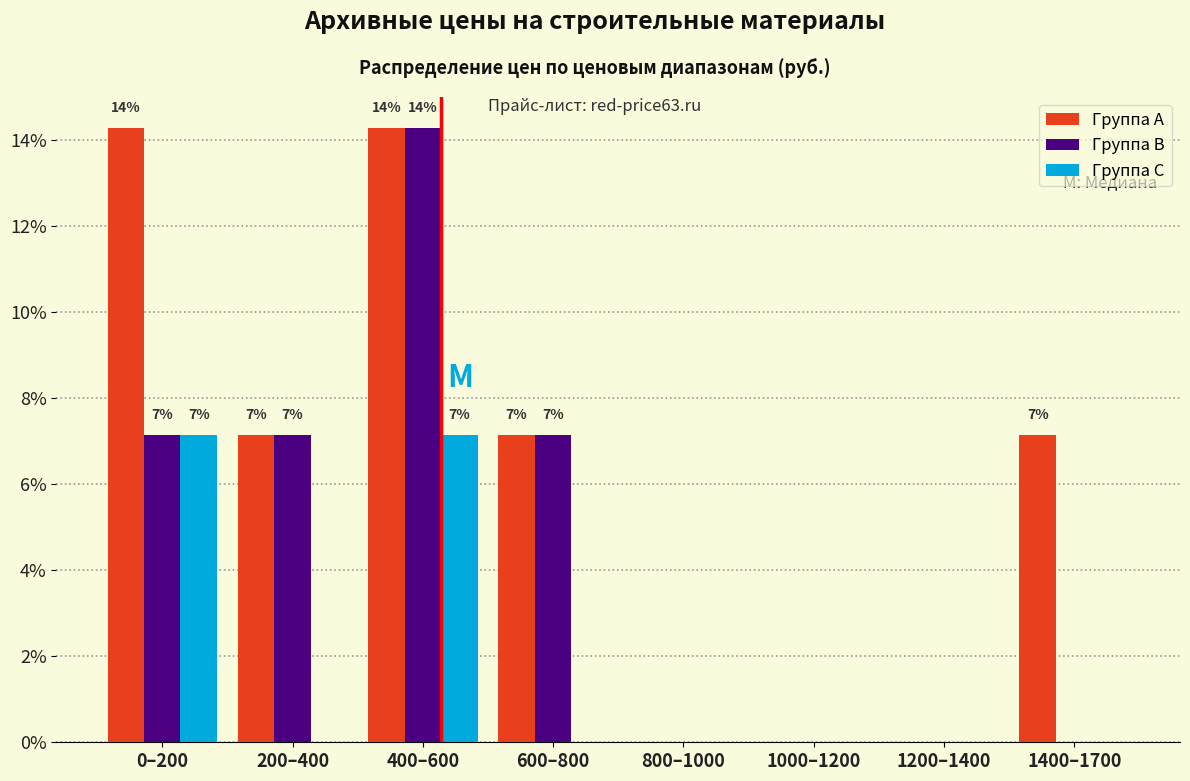

Reading right to left, what are all the values shown in this chart?

Группа A: 1400–1700=7.1	1200–1400=0.0	1000–1200=0.0	800–1000=0.0	600–800=7.1	400–600=14.3	200–400=7.1	0–200=14.3
Группа B: 1400–1700=0.0	1200–1400=0.0	1000–1200=0.0	800–1000=0.0	600–800=7.1	400–600=14.3	200–400=7.1	0–200=7.1
Группа C: 1400–1700=0.0	1200–1400=0.0	1000–1200=0.0	800–1000=0.0	600–800=0.0	400–600=7.1	200–400=0.0	0–200=7.1